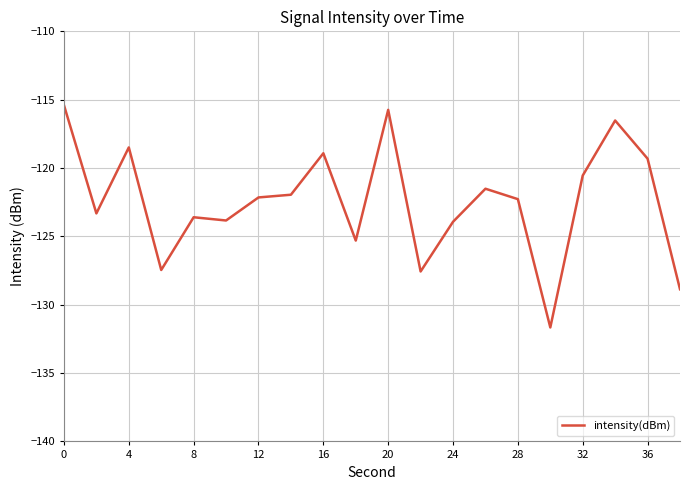

What is the maximum value shown in the chart?

-115.4